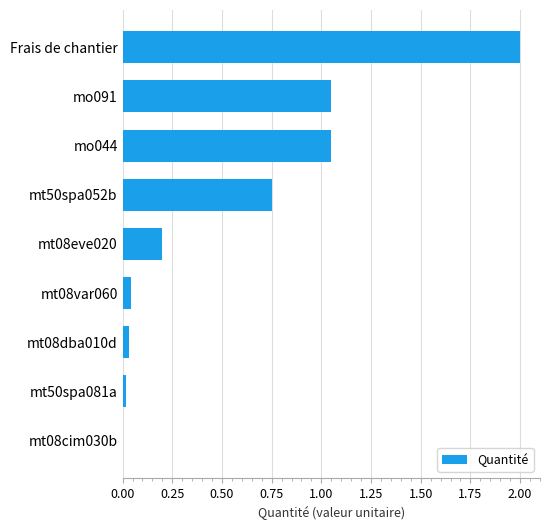

What is the sum of all values?

5.1